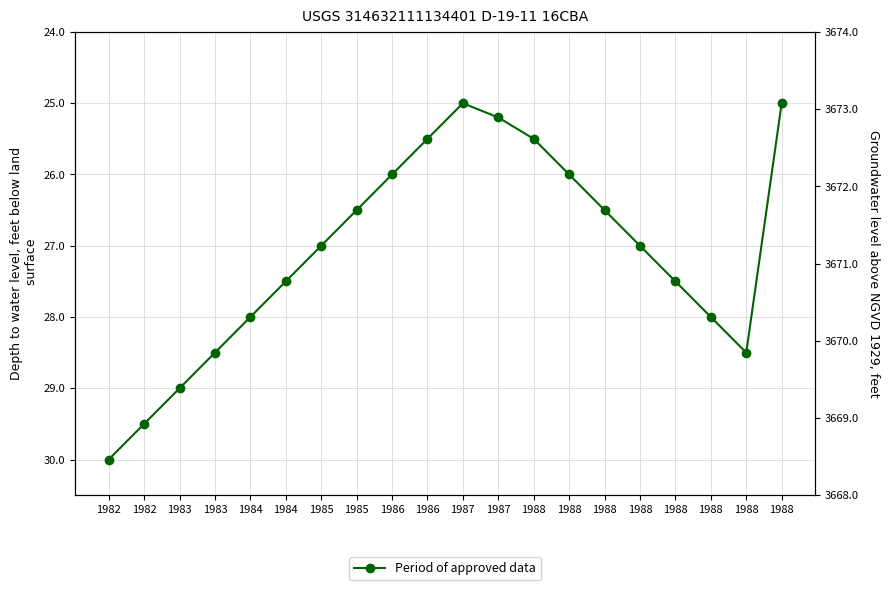

List the labels in order of value, smallest first.

1987, 1988, 1987, 1986, 1988, 1986, 1988, 1985, 1988, 1985, 1988, 1984, 1988, 1984, 1988, 1983, 1988, 1983, 1982, 1982